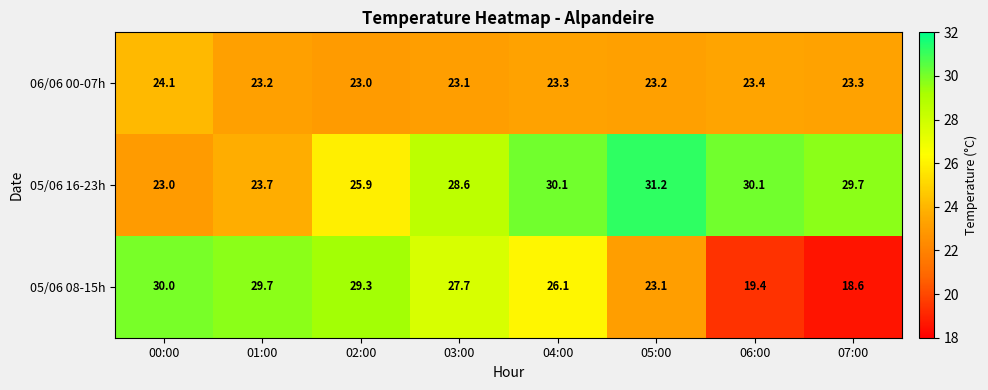

True or false: 05/06 16-23h has a value of 31.2 at 05:00.

True